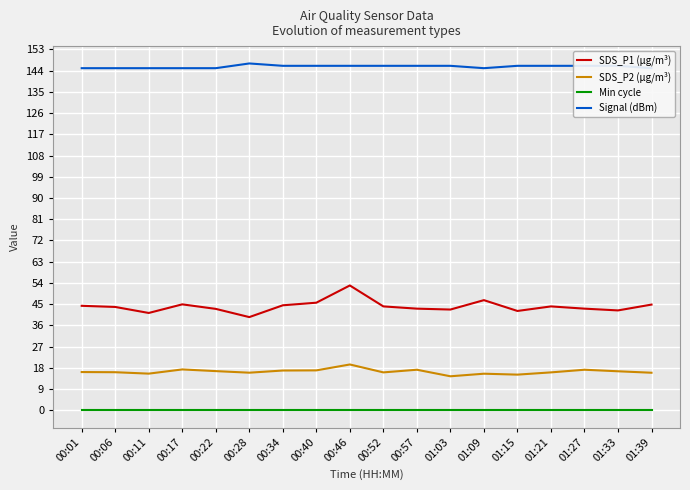

True or false: Min cycle and Signal (dBm) cross at least once.

False